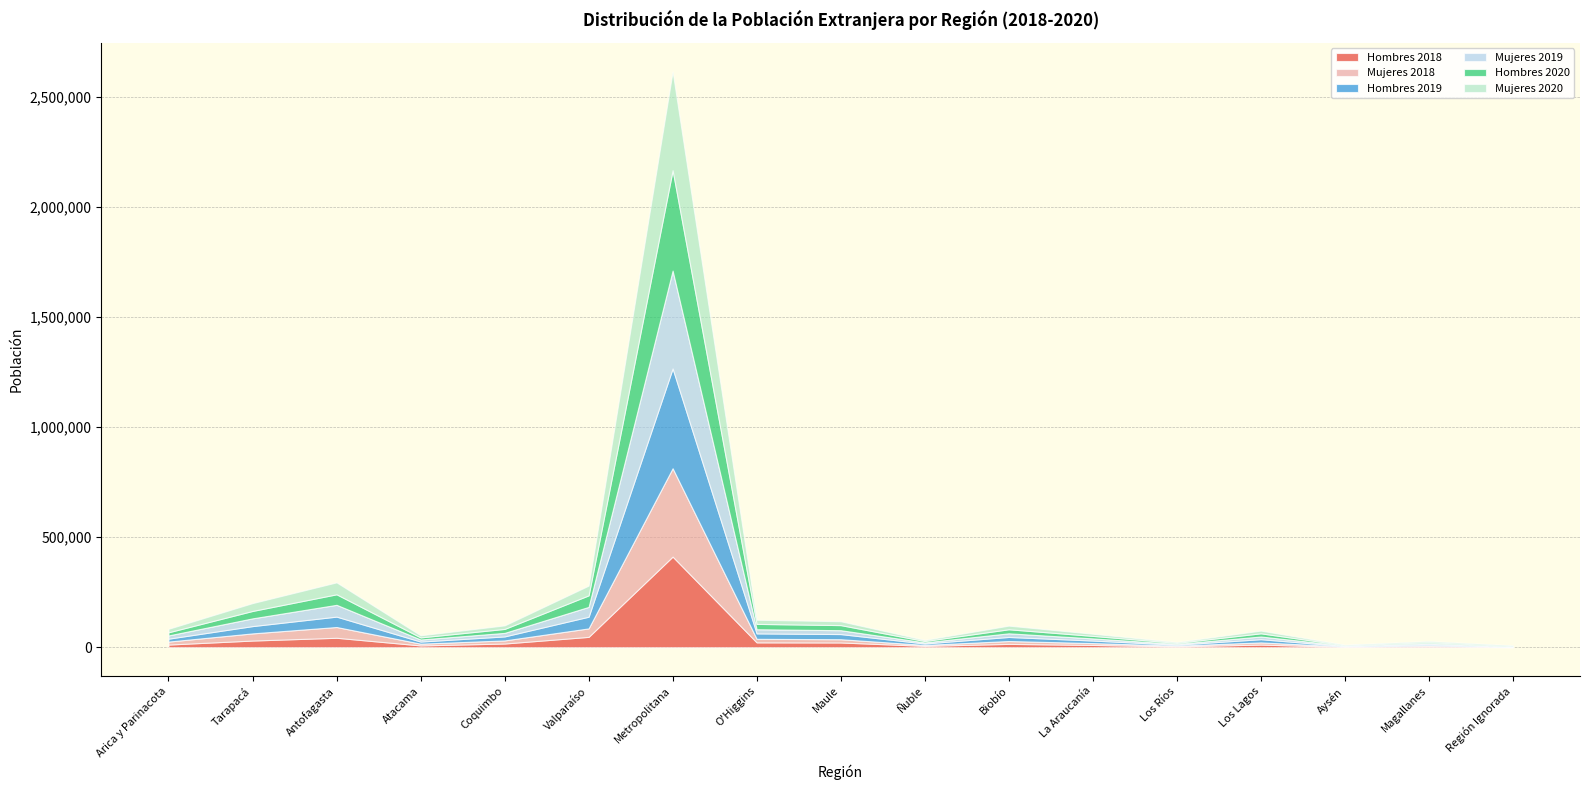

What is the spread (max minus min) of values at Arica y Parinacota?

3525